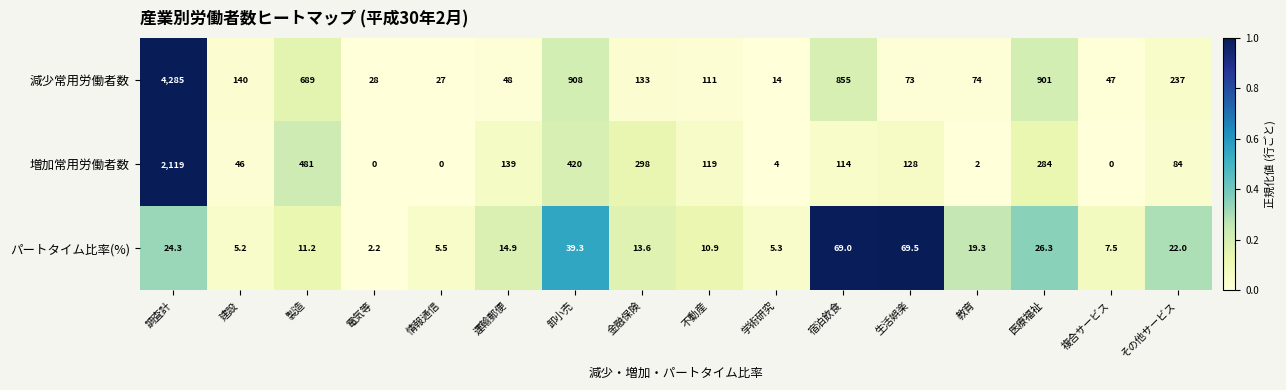

How many categories are shown in the chart?

16